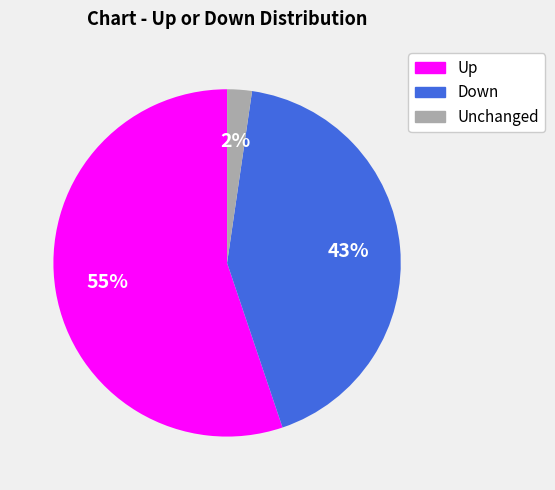

Do Unchanged and Up together represent more than half of the pie?

Yes